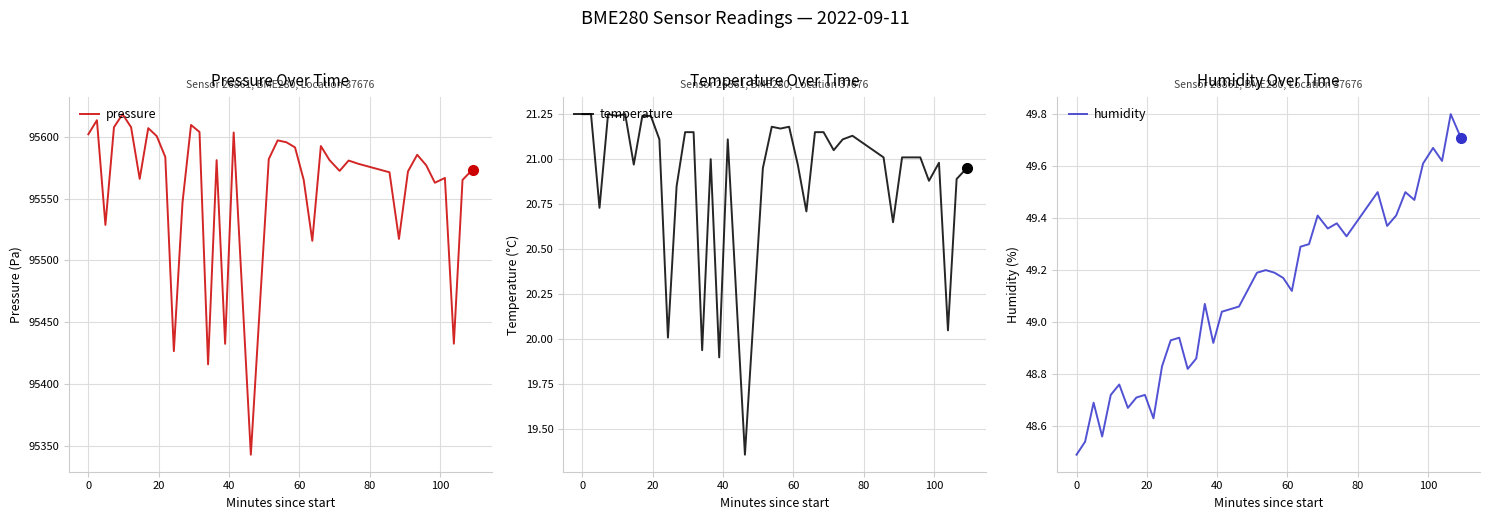

Rank the series by their maximum value, from highest to lowest.

pressure, humidity, temperature